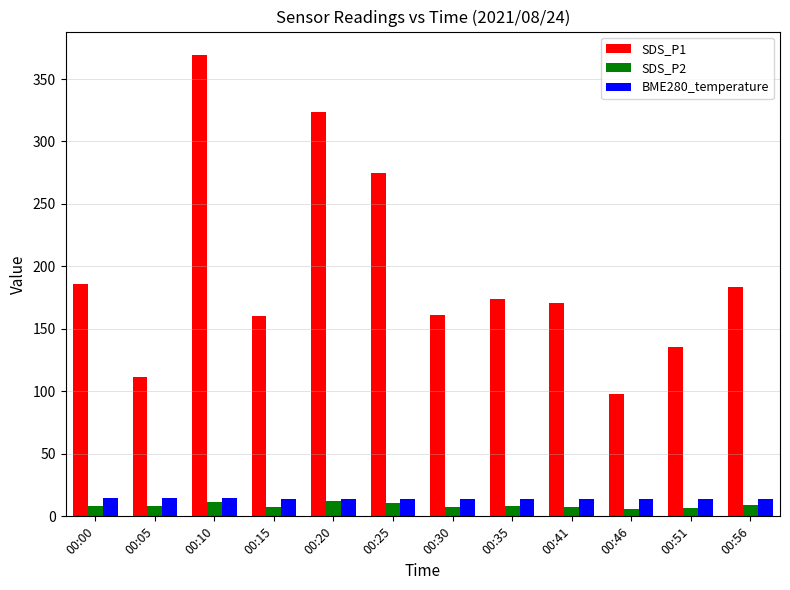

What is the minimum value for SDS_P1?

97.8